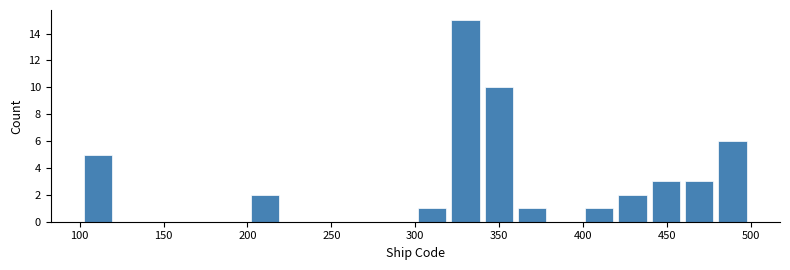

Around what value on the x-axis is the tallest bar? Give the approximate position of its centre, as read against the axis.

330